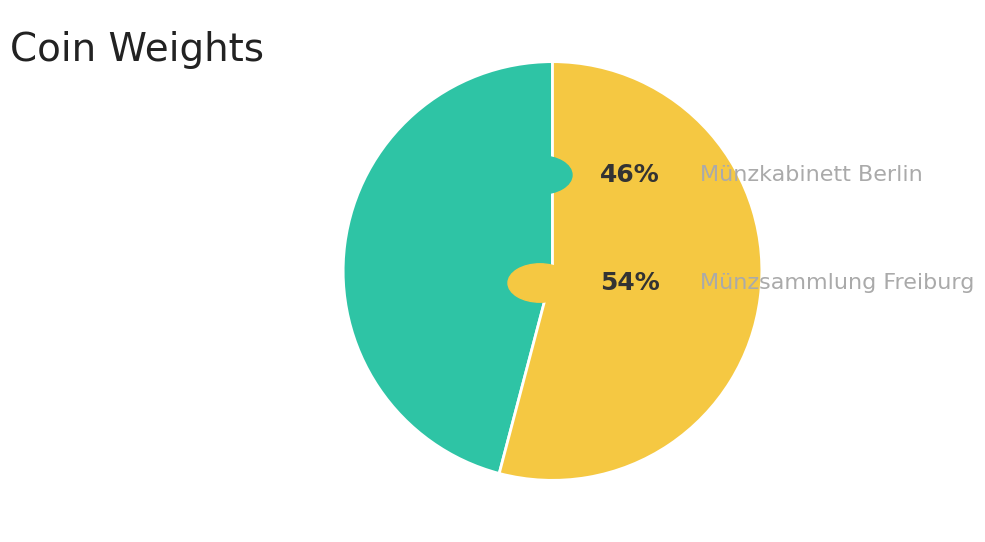

Is there a majority slice in this chart?

Yes